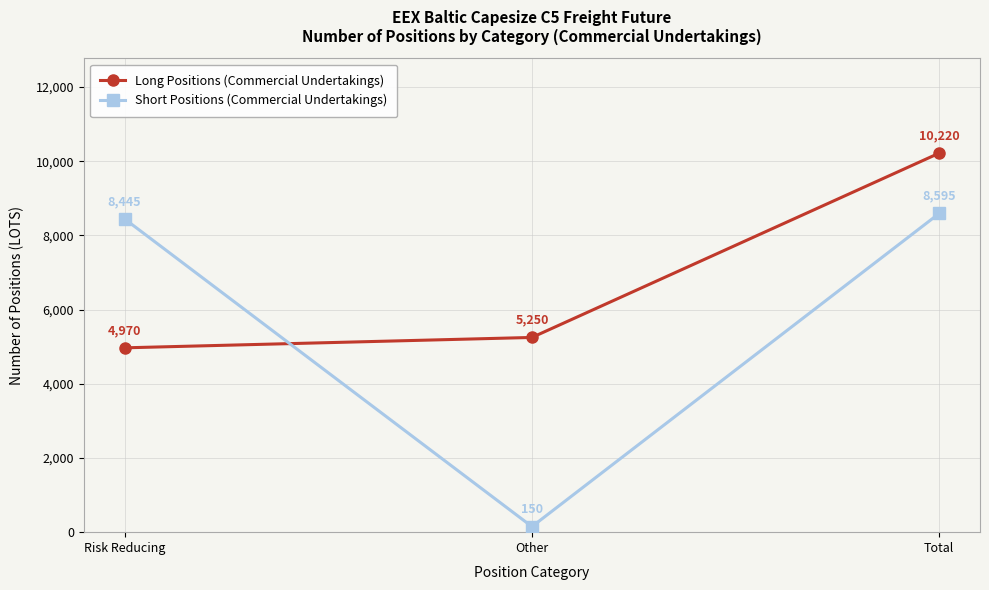

What is the difference between the highest and lowest values at Total?

1625